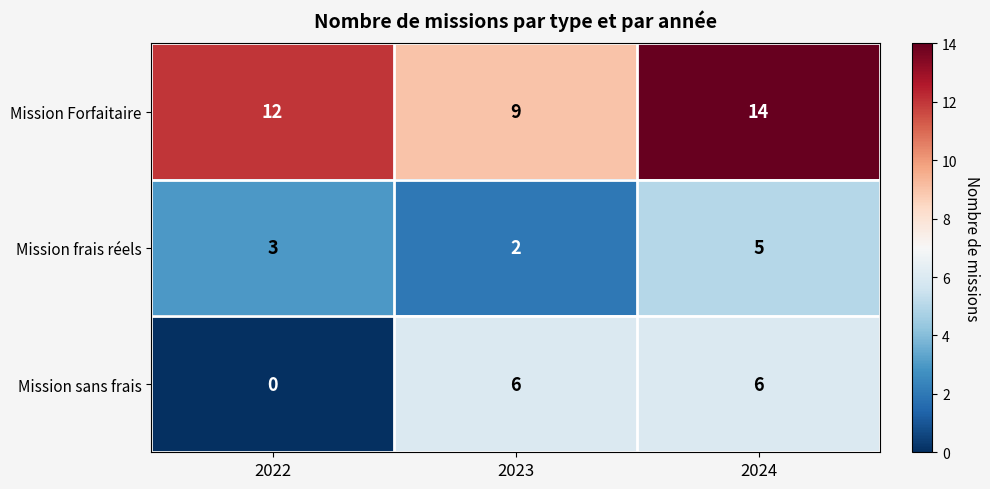

Rank the series at 2023 from lowest to highest value.

Mission frais réels, Mission sans frais, Mission Forfaitaire